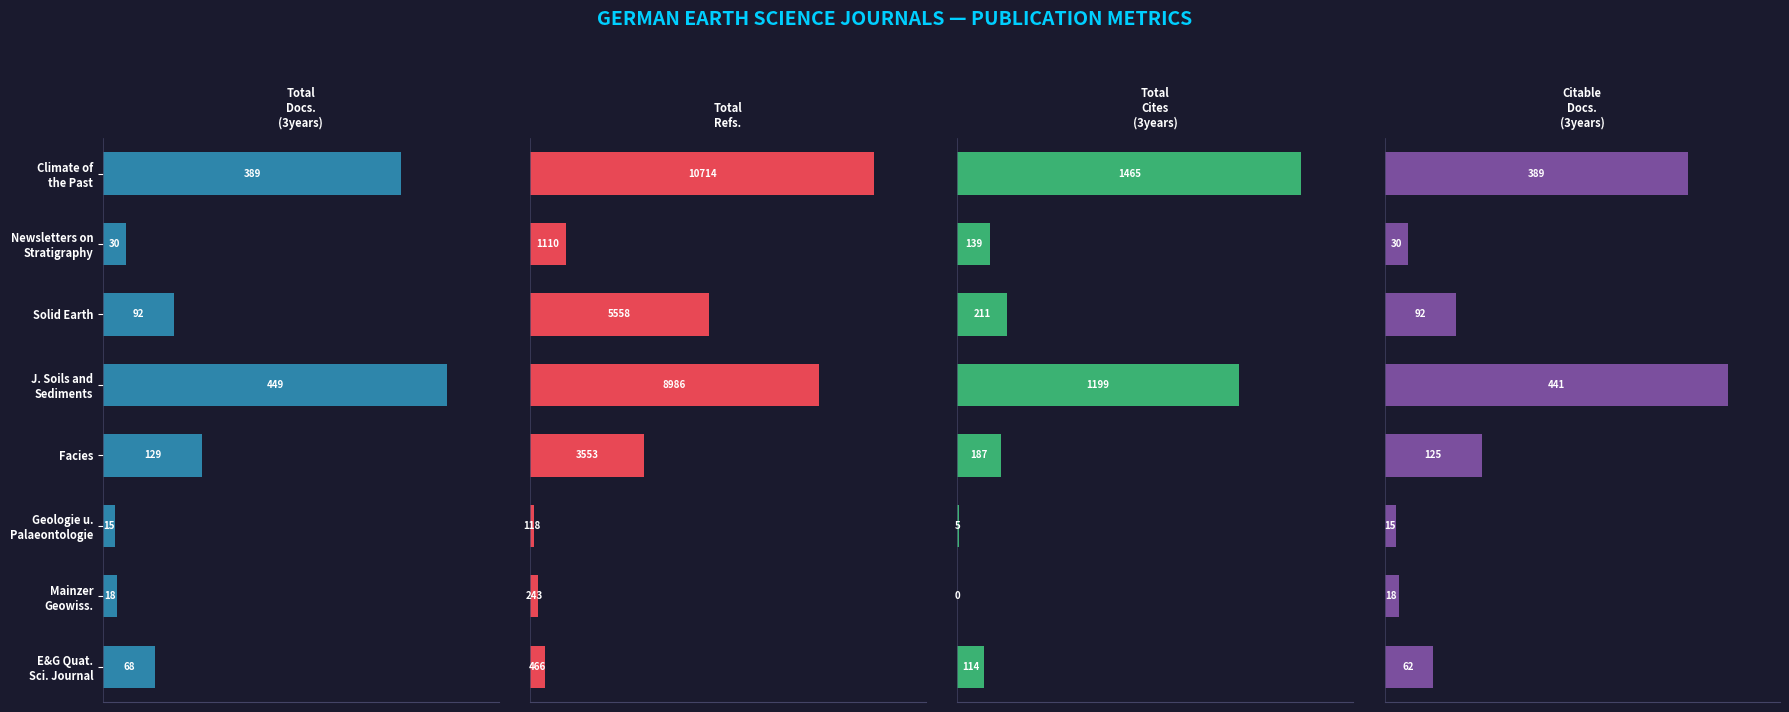

What are all the series names shown in the legend?

Total Docs. (3years), Total Refs., Total Cites (3years), Citable Docs. (3years)